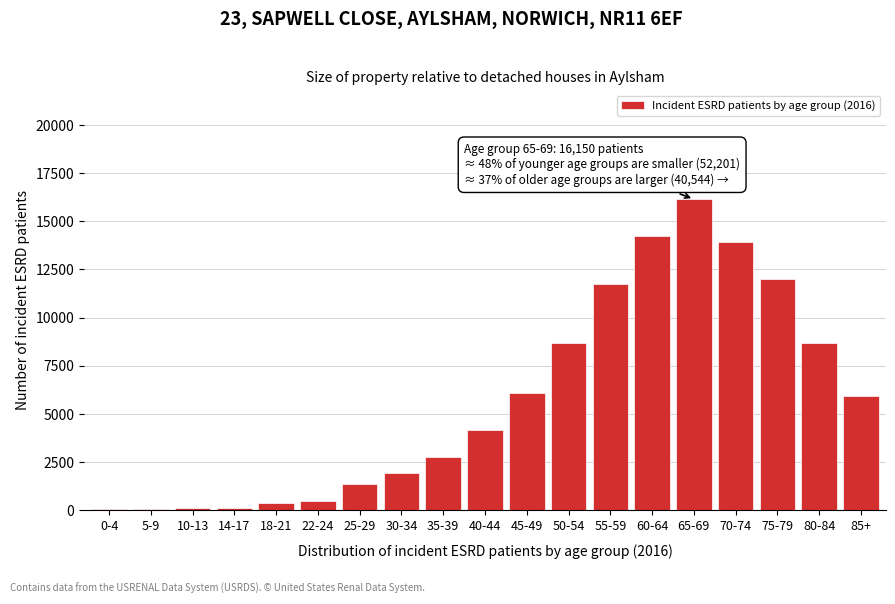

What is the greatest value displayed?

16150